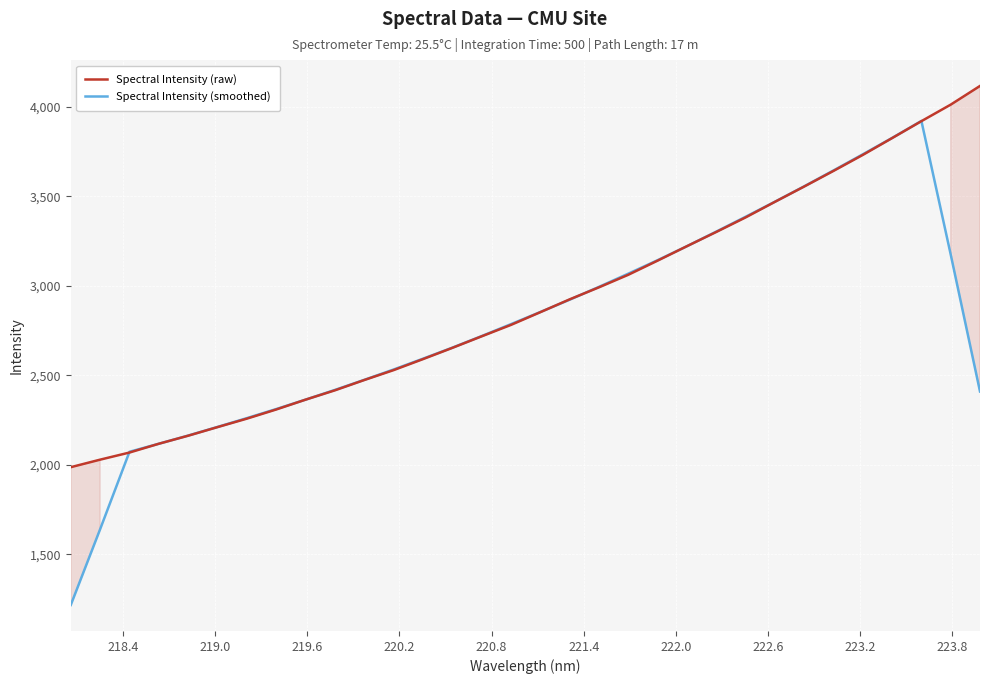

What is the minimum value for Spectral Intensity (raw)?

1986.8